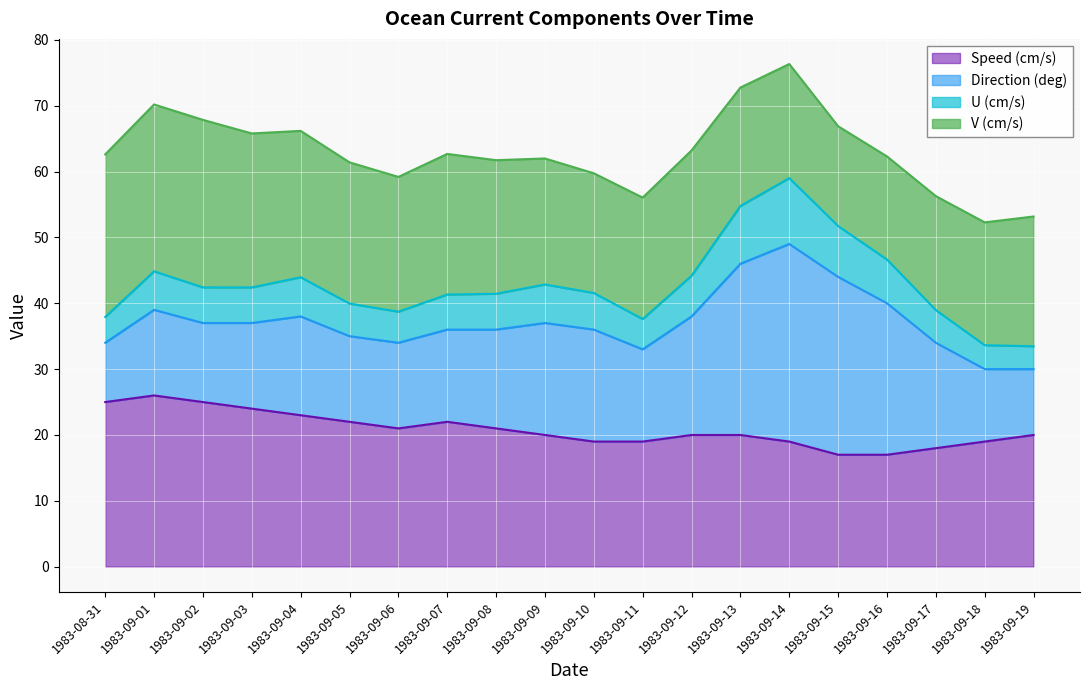

What is the minimum value for Speed (cm/s)?

17.0